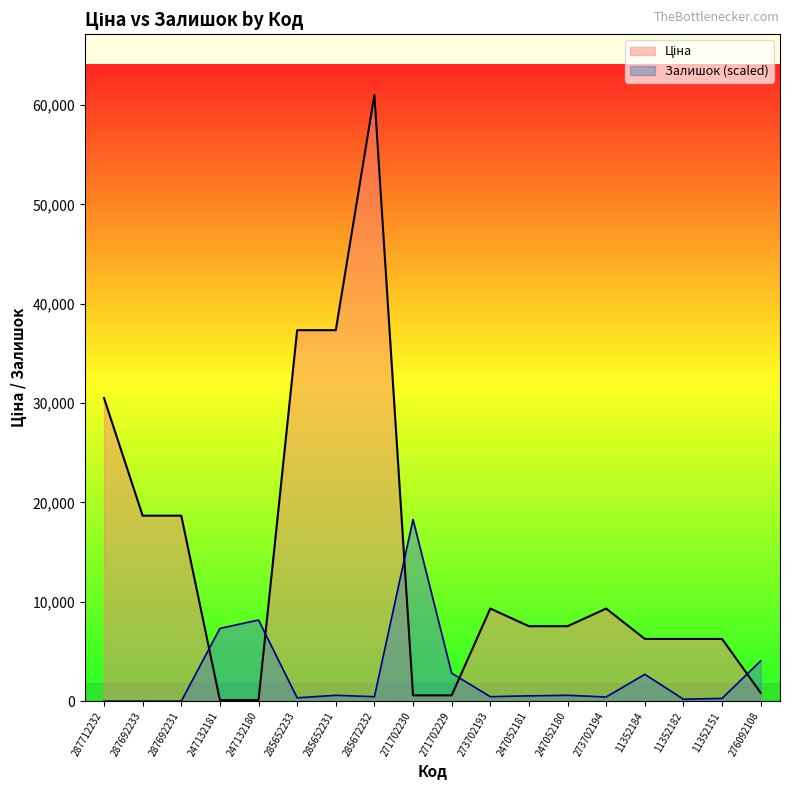

True or false: Залишок and Ціна cross at least once.

True